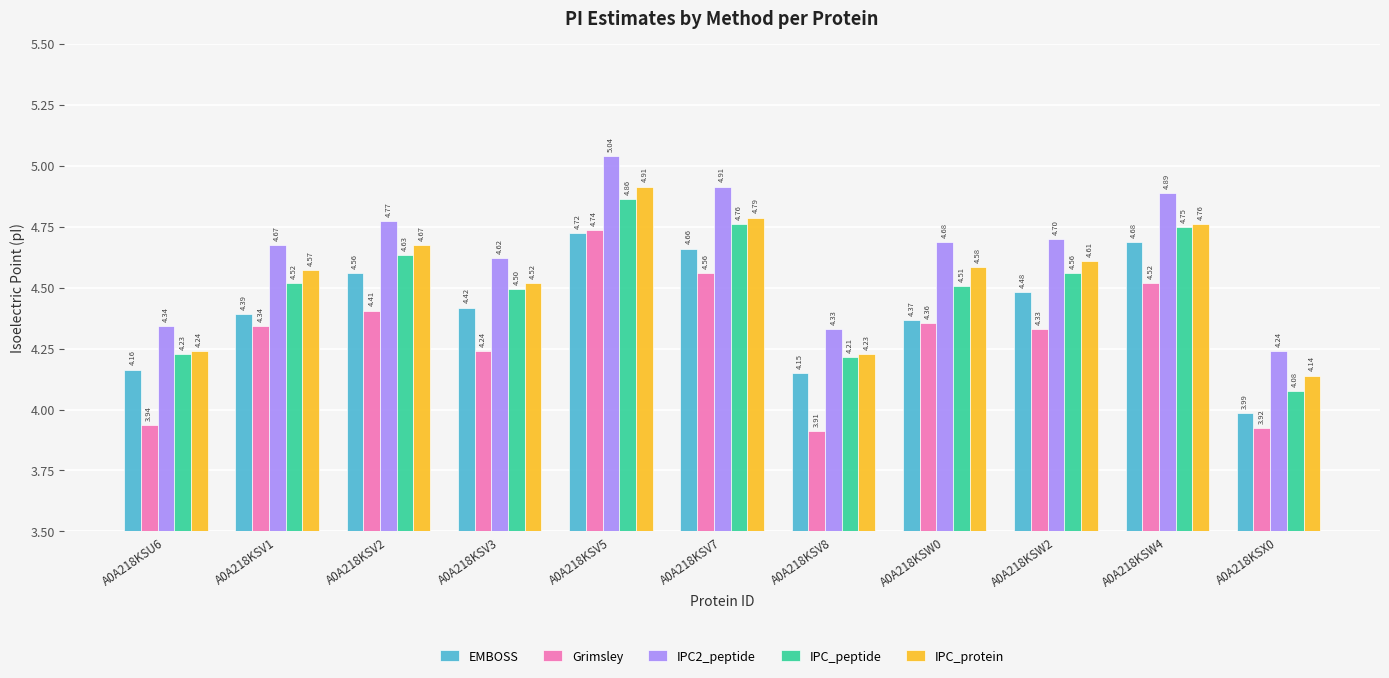

At how many categories does at least one series exceed 4?

11